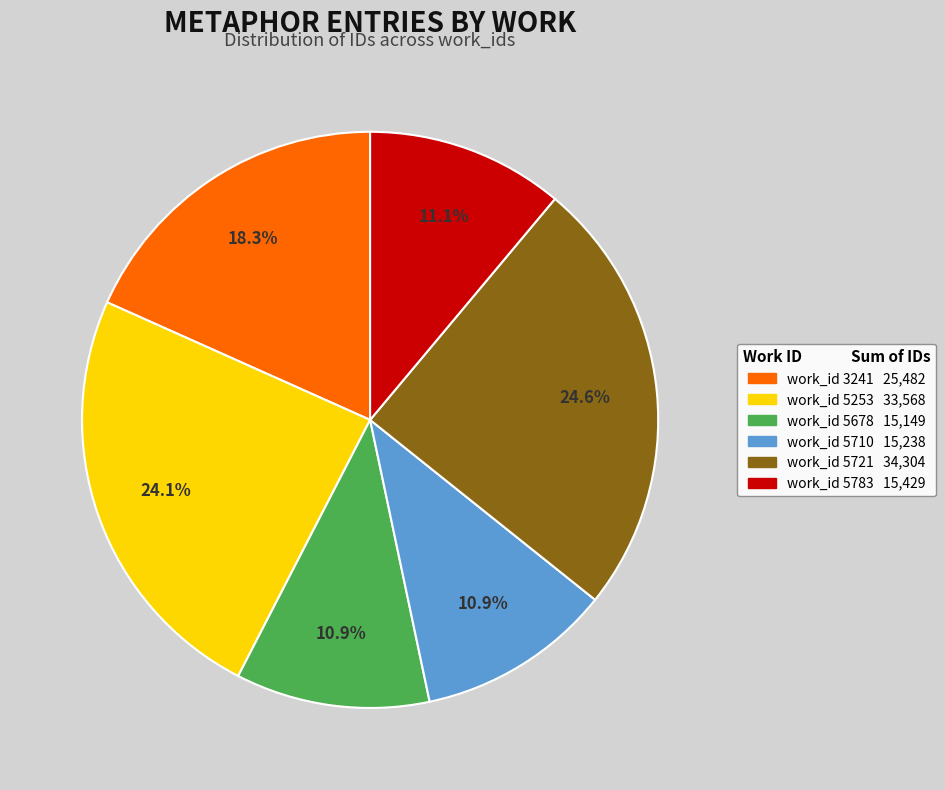

The work_id 5710 slice represents 21% of the pie. True or false?

False